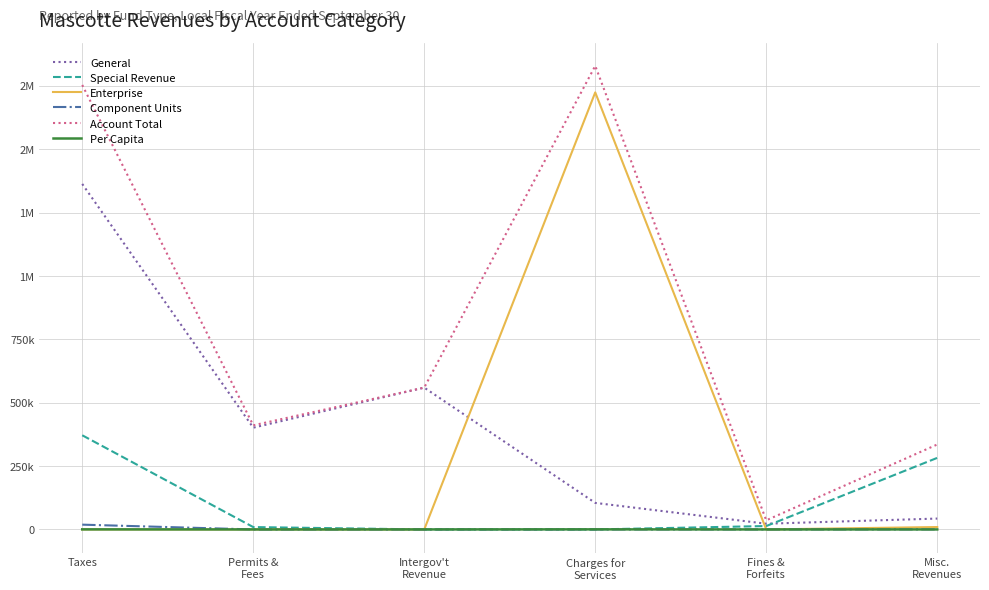

The value of Account Total at Permits &
Fees is 265065.6. True or false?

False